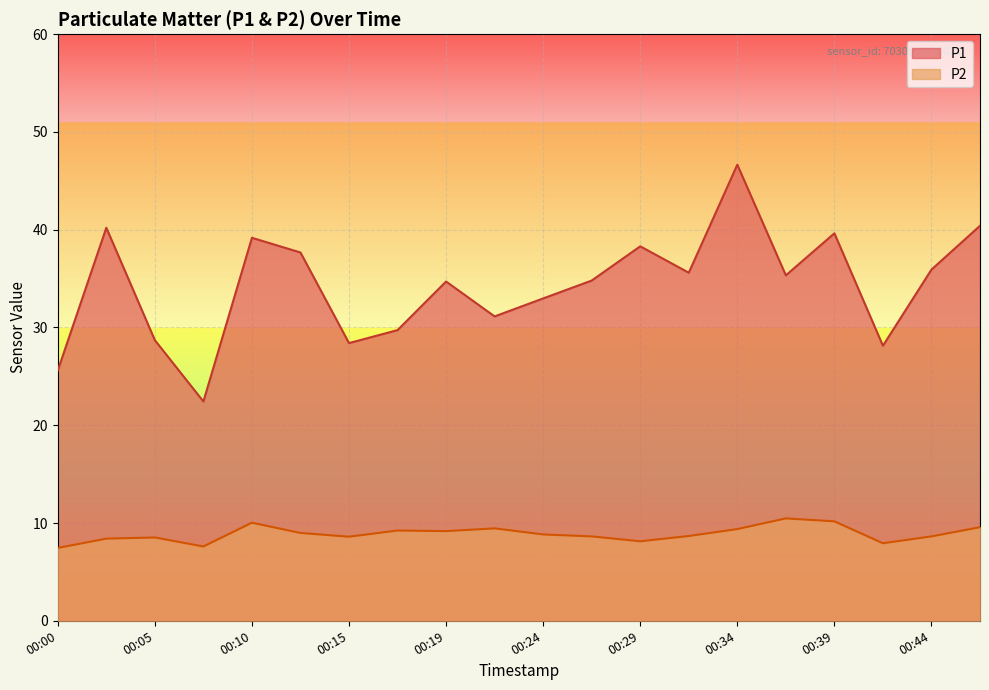

Is it true that P2 equals 4.6 at 00:19?

False